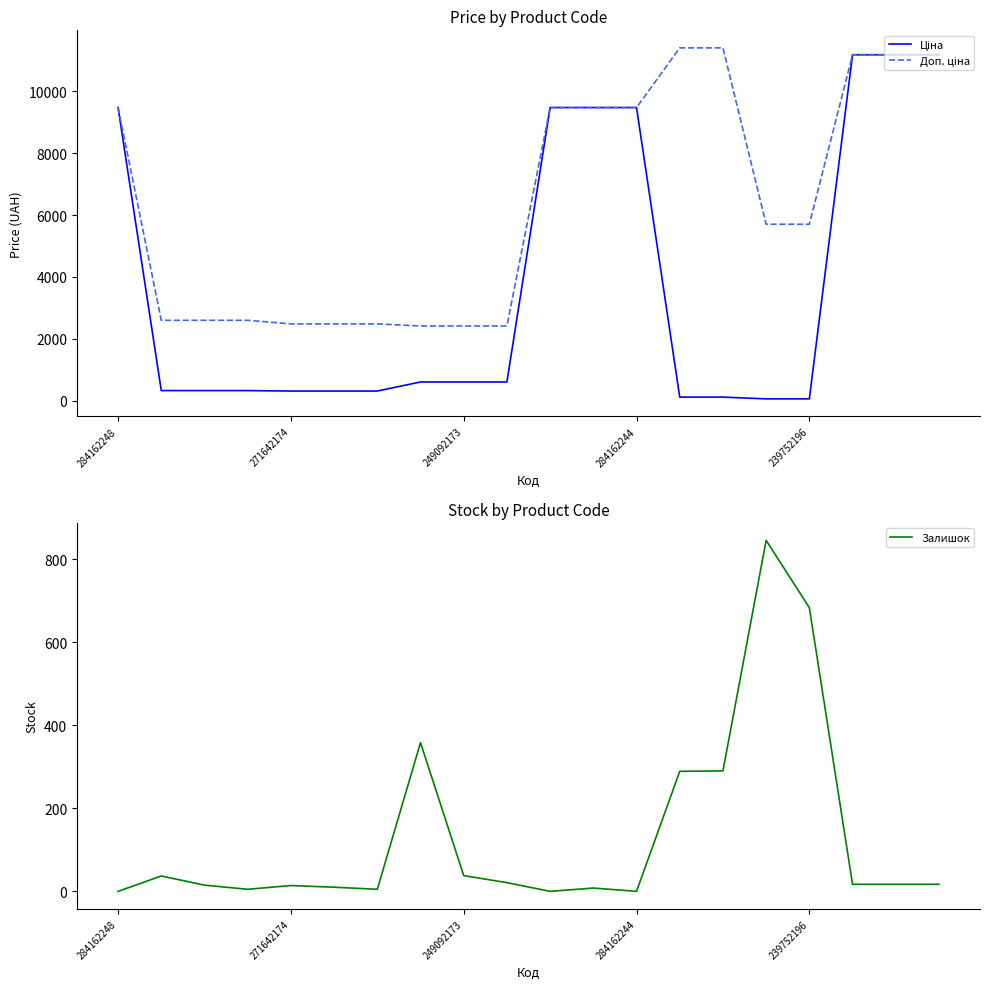

What position from the right is 14?

6